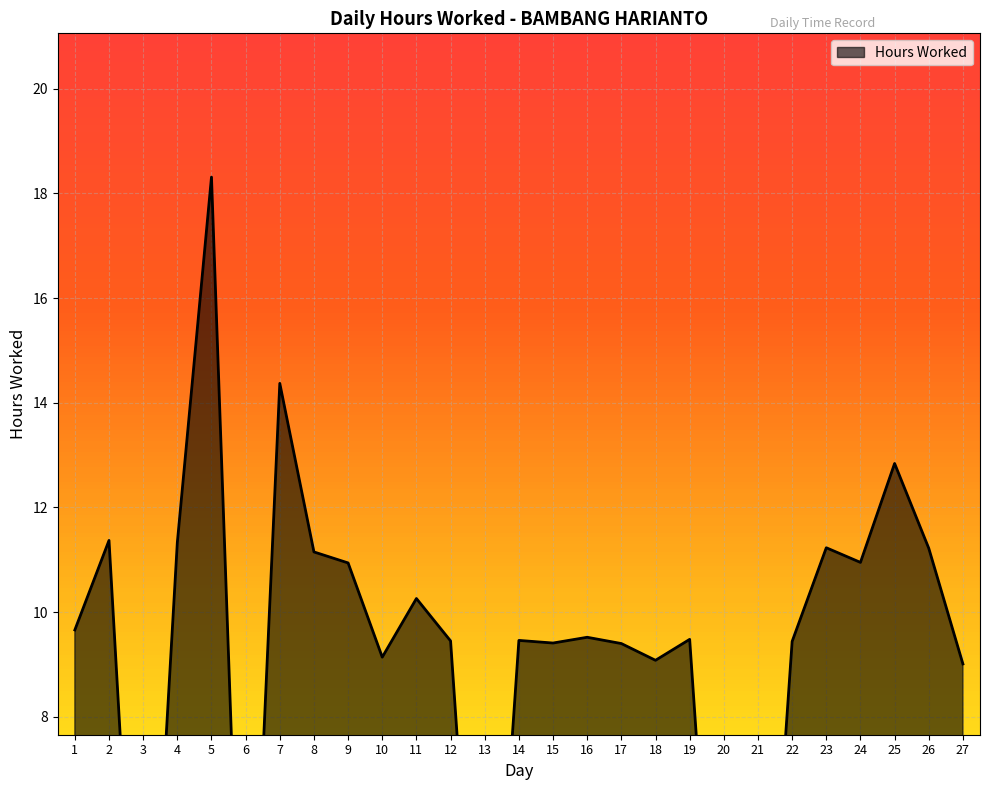

The value at 16 is 6.5. True or false?

False